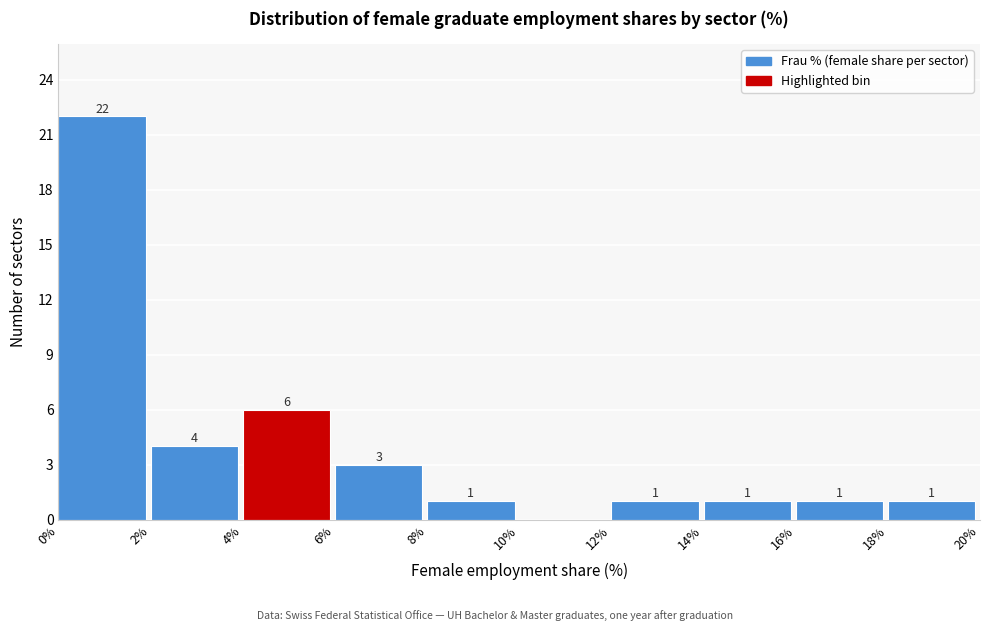

Which range on the x-axis has the tallest bar?

0% to 2%